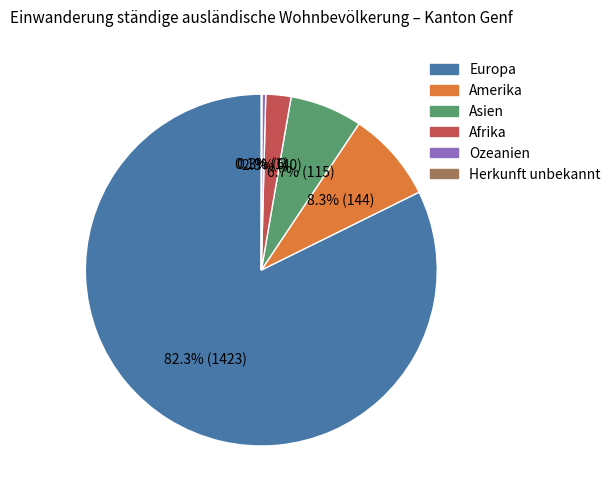

Is there any slice that represents more than half of the pie?

Yes